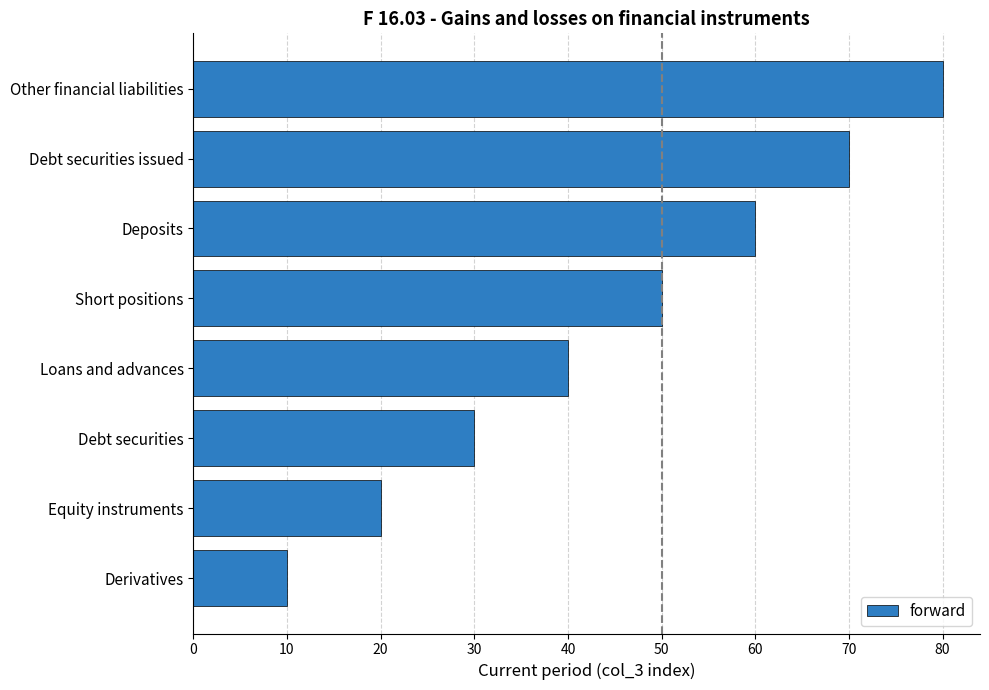

Where is the data nearest to the value 45?

Loans and advances